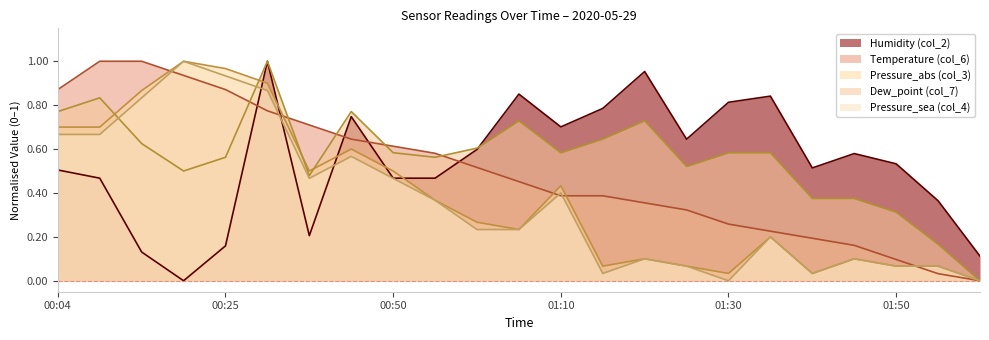

At which label does Humidity (col_2) reach its minimum?

00:20